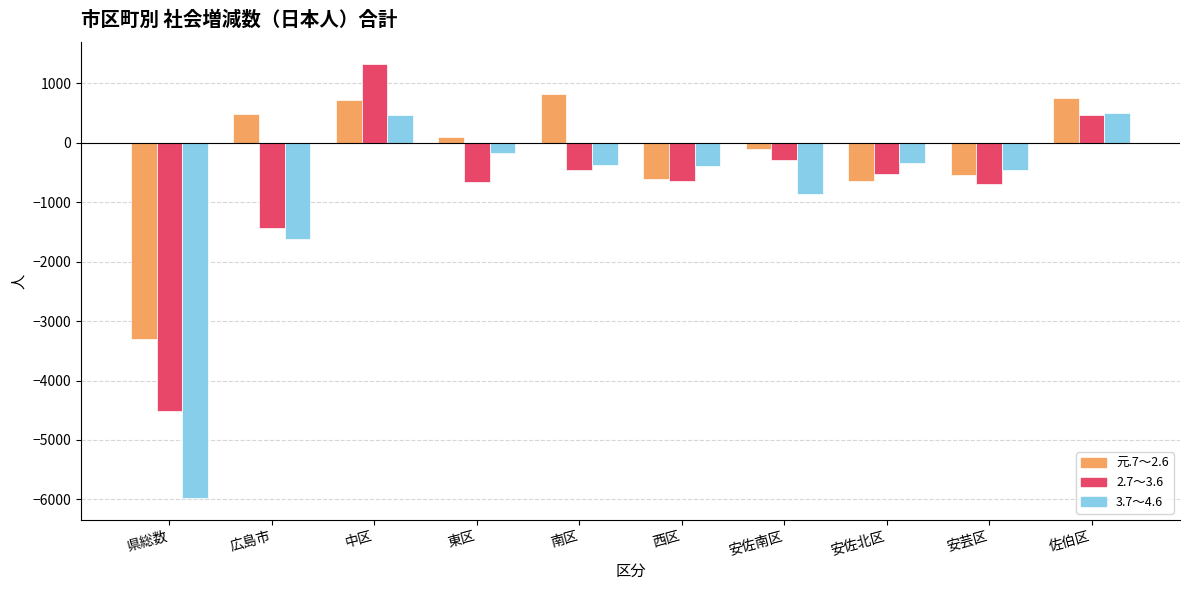

Rank the series at 安佐北区 from lowest to highest value.

元.7～2.6, 2.7～3.6, 3.7～4.6